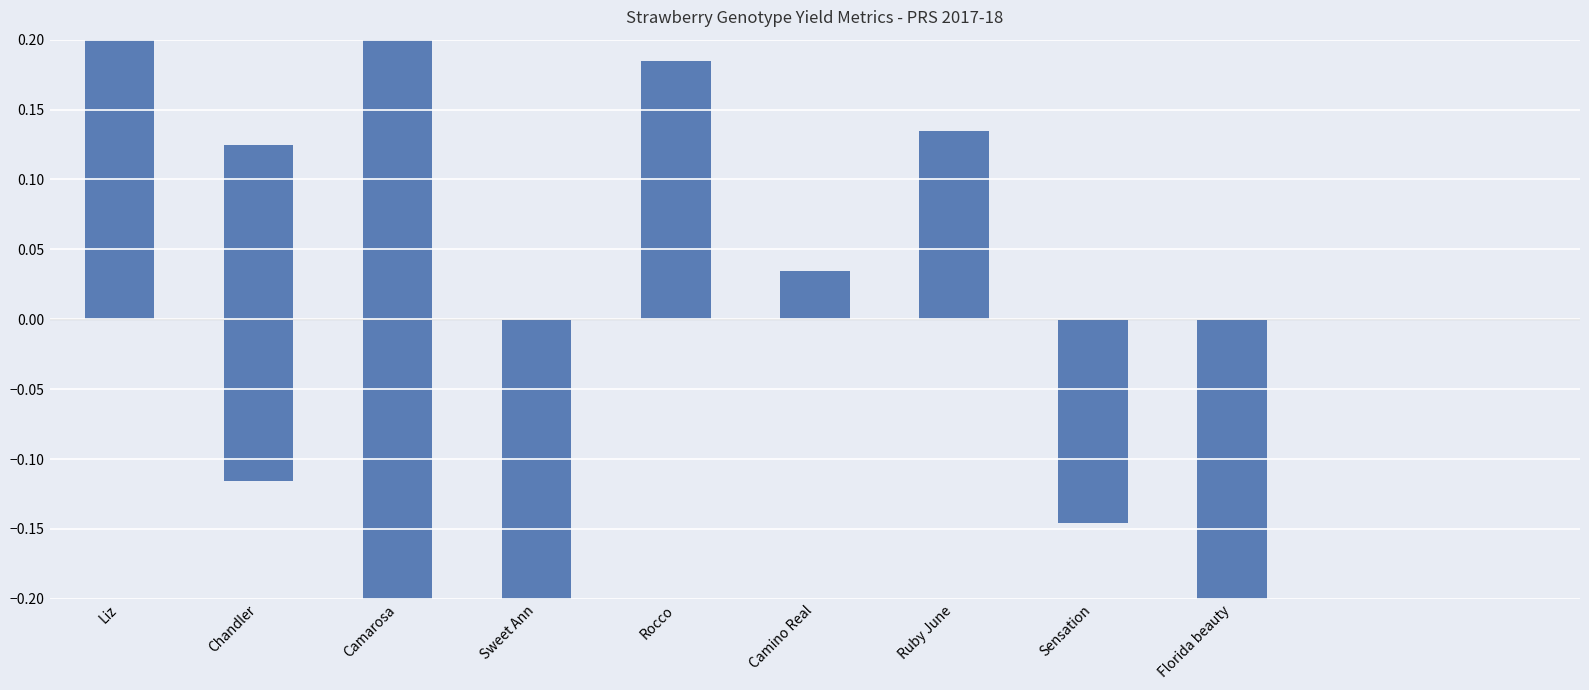

What is the difference between the maximum and minimum values?

1.0